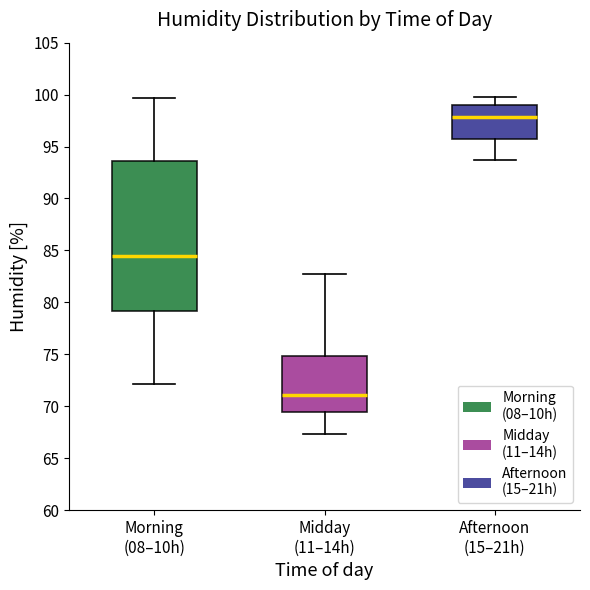

Reading left to right, transcribe this box plot: for each box, give where its median line is, the range the box spans, and where its two whiskers end, as read against the y-axis. The values are not printed on the chart, so give them approximately, as read against the axis.

Morning (08–10h): median 84.5, box 79.0 to 93.5, whiskers 72.0 to 99.5
Midday (11–14h): median 71.0, box 69.5 to 75.0, whiskers 67.5 to 82.5
Afternoon (15–21h): median 98.0, box 96.0 to 99.0, whiskers 93.5 to 100.0